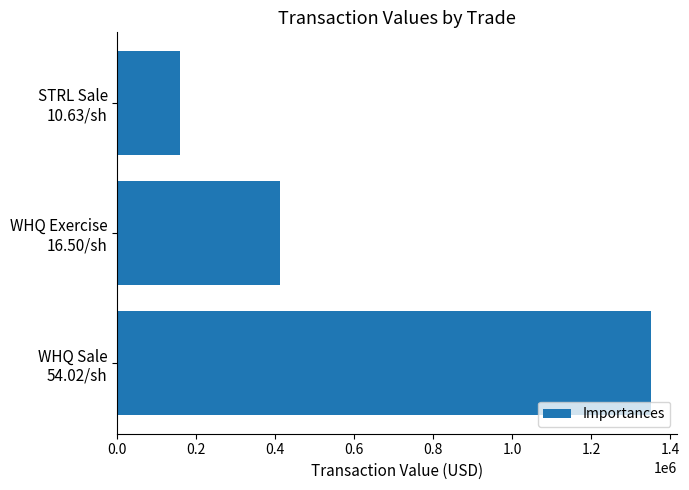

What is the minimum value shown in the chart?

159390